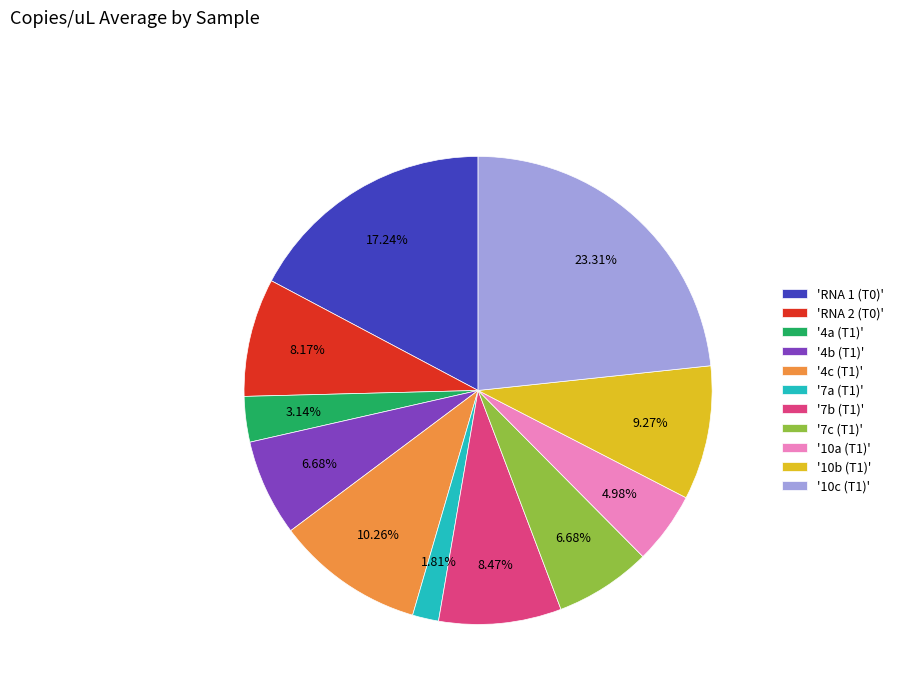

Combined, do '4a (T1)' and '10a (T1)' account for over 50%?

No